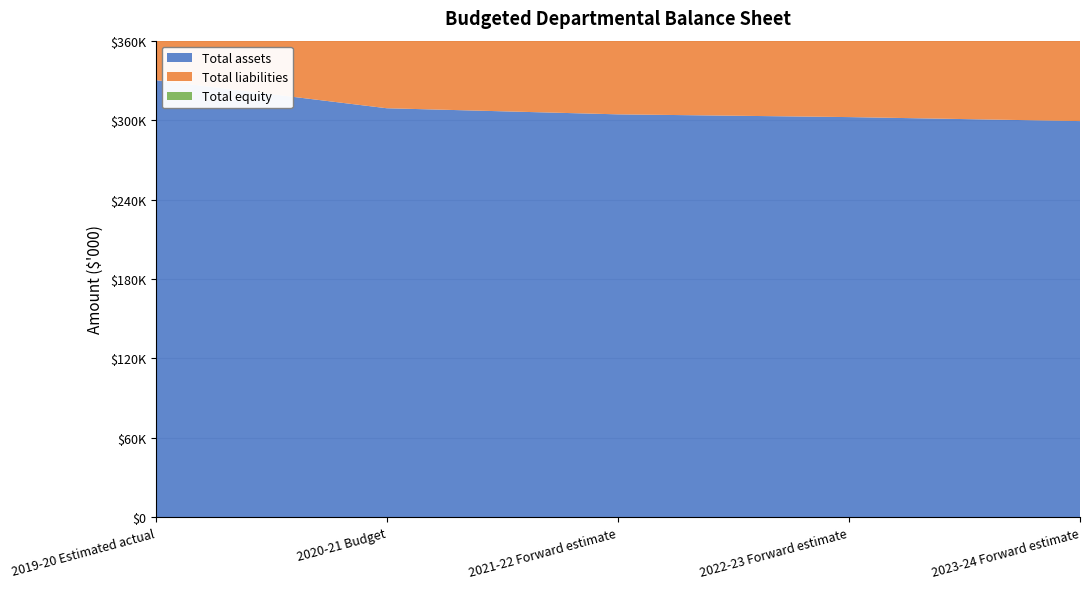

Reading right to left, transcribe all the data shown in this chart.

Total assets: 2023-24 Forward estimate=299276	2022-23 Forward estimate=302291	2021-22 Forward estimate=304366	2020-21 Budget=308973	2019-20 Estimated actual=330217
Total liabilities: 2023-24 Forward estimate=213758	2022-23 Forward estimate=221773	2021-22 Forward estimate=228848	2020-21 Budget=236455	2019-20 Estimated actual=252699
Total equity: 2023-24 Forward estimate=85518	2022-23 Forward estimate=80518	2021-22 Forward estimate=75518	2020-21 Budget=72518	2019-20 Estimated actual=77518